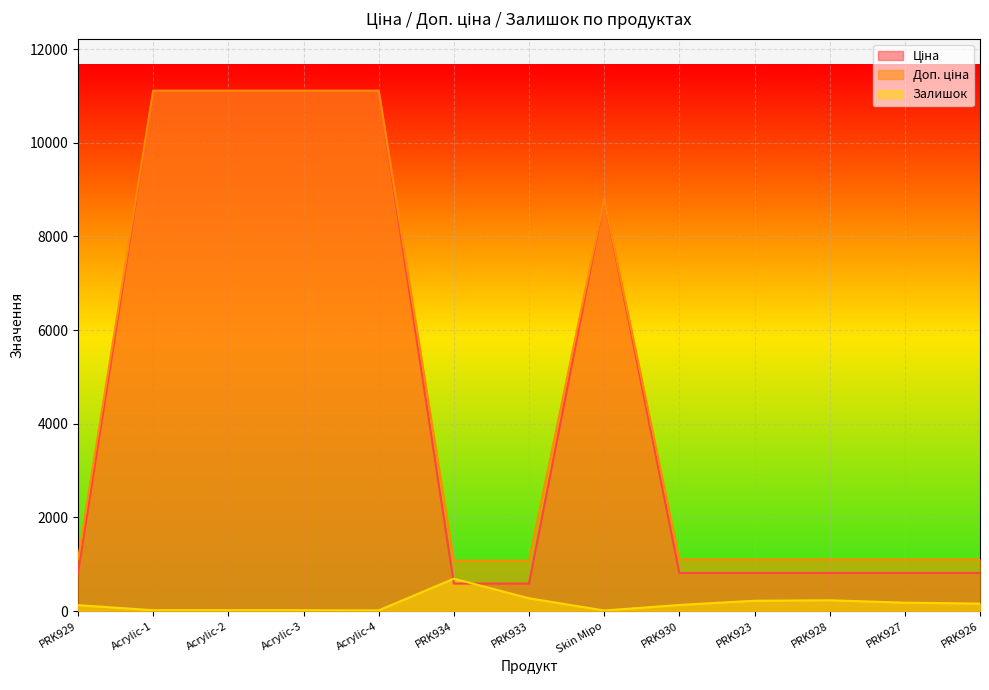

The Ціна series shows 11113.6 at Acrylic-2. True or false?

True